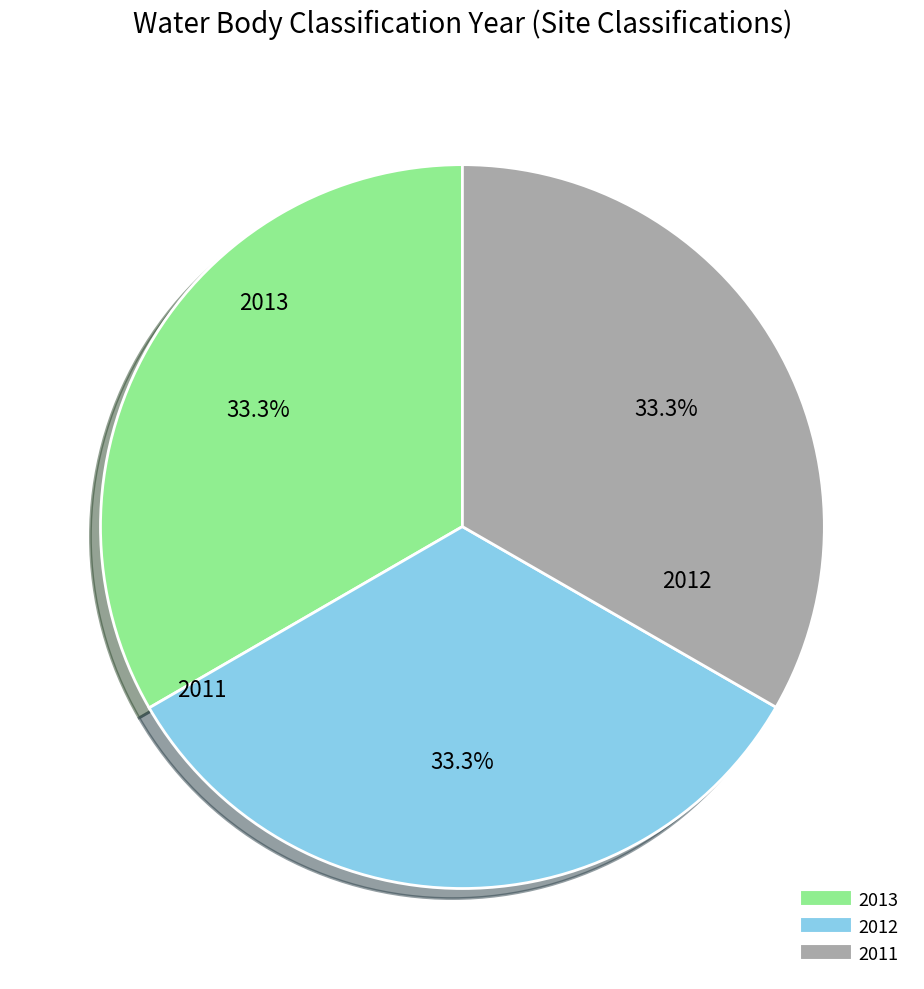

True or false: 2012 accounts for 20% of the total.

False